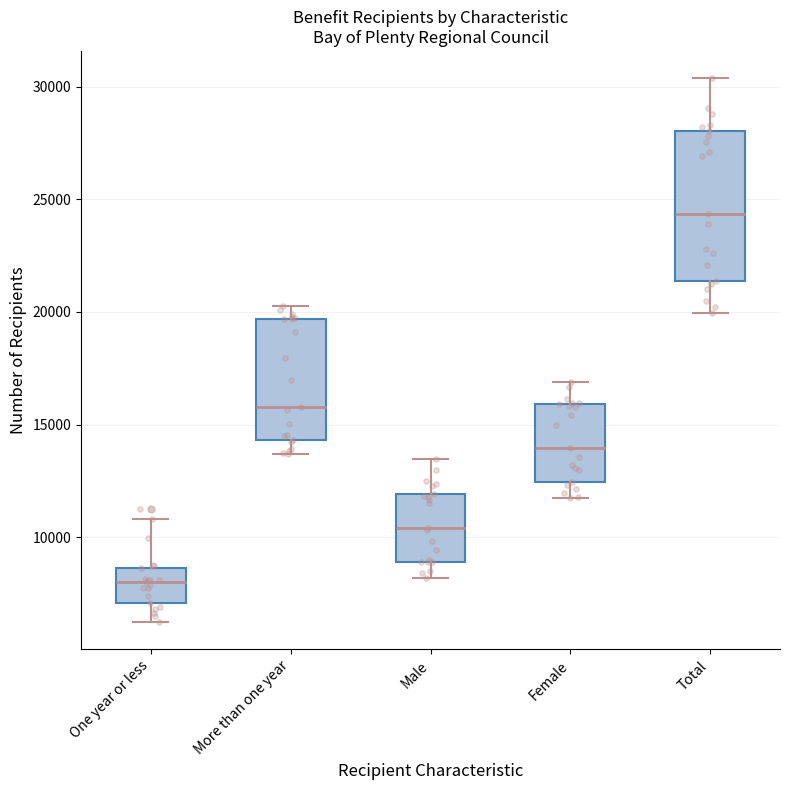

Comparing the boxes themselves (not the whiskers), which one is the tallest?

Total